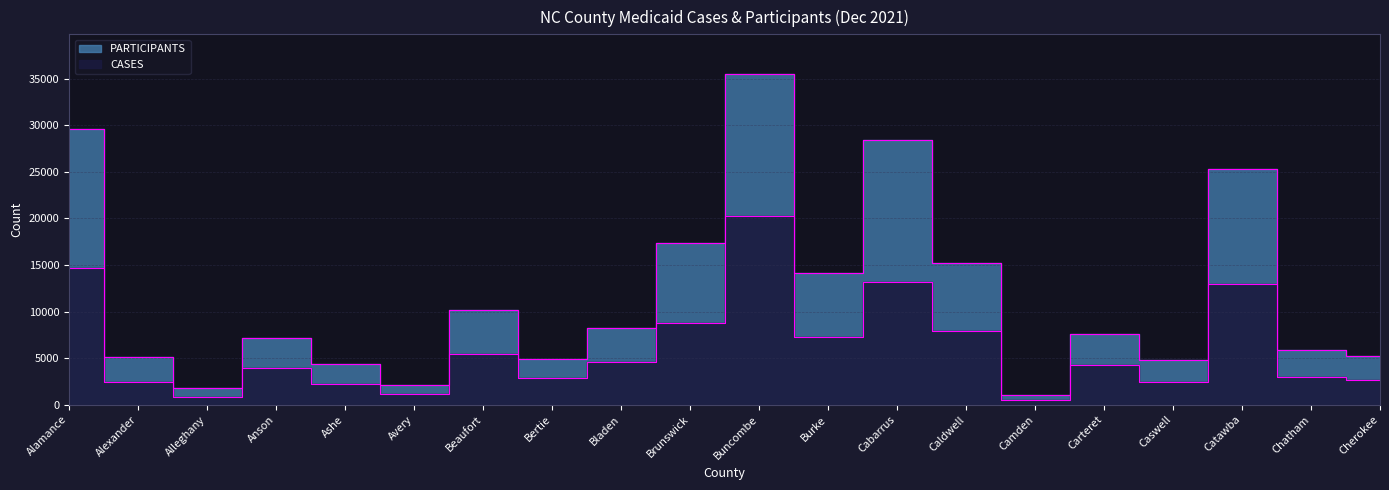

Between Cabarrus and Bertie, which is larger?

Cabarrus